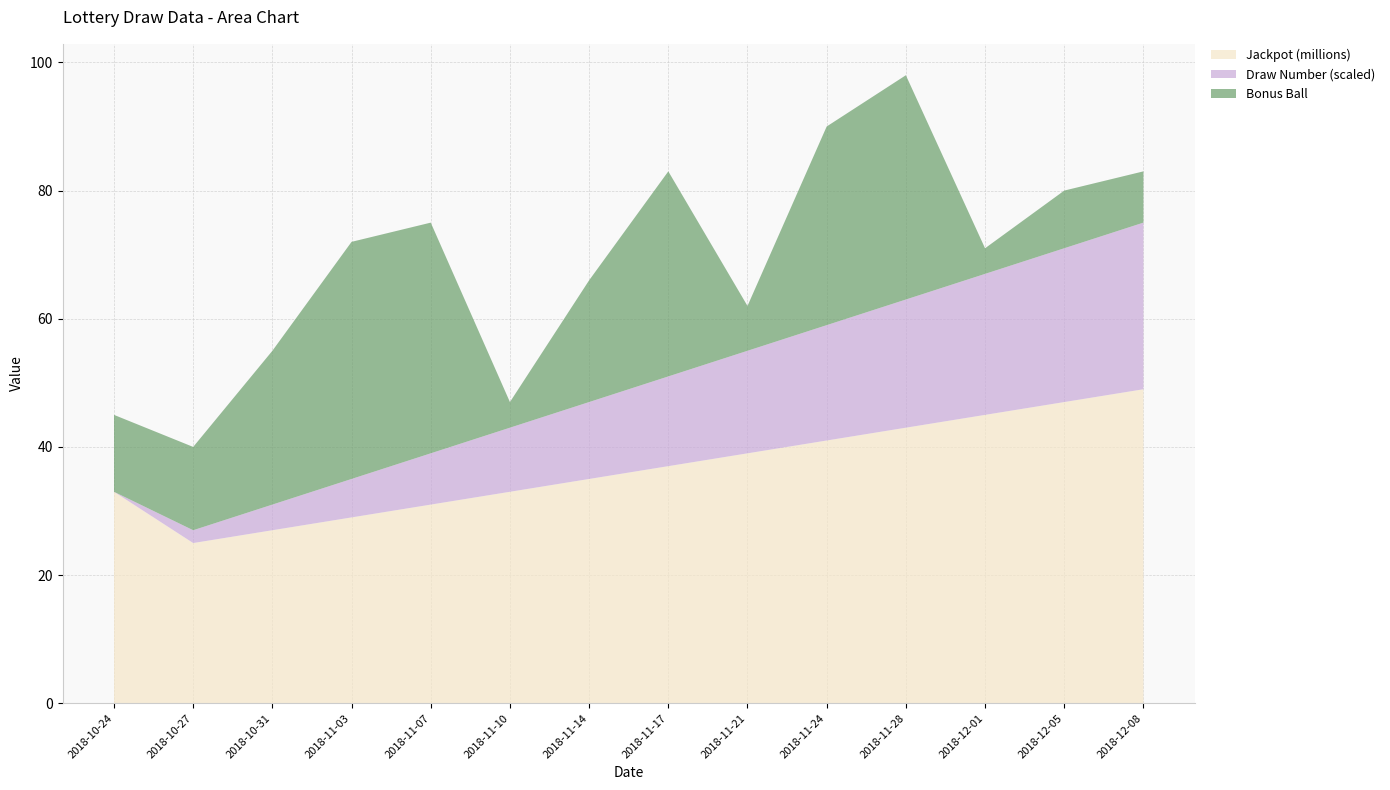

What is the total value across all series at 2018-12-08?

83